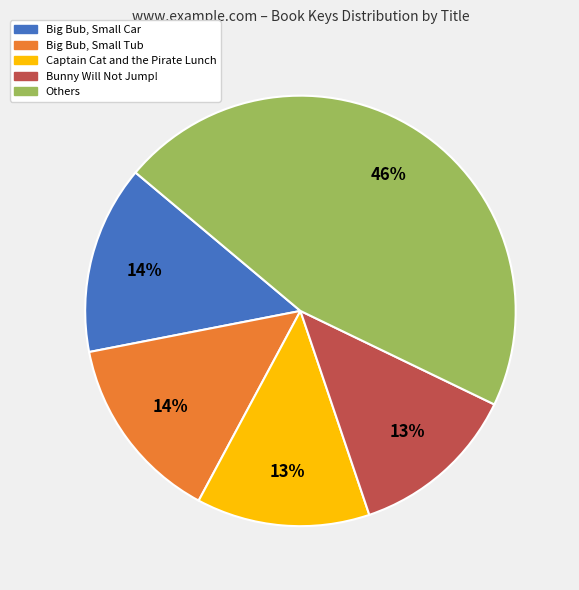

To the nearest percent, what is the average slice percentage?

20%